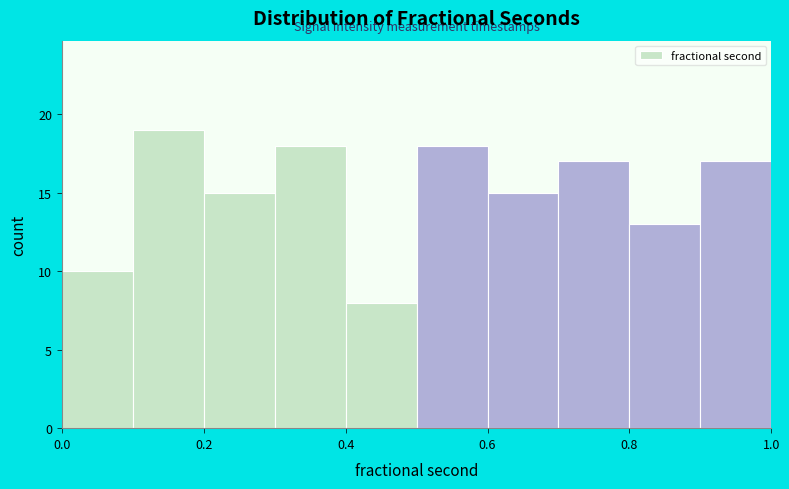

Over which range of the x-axis is the bar tallest?

0.1 to 0.2